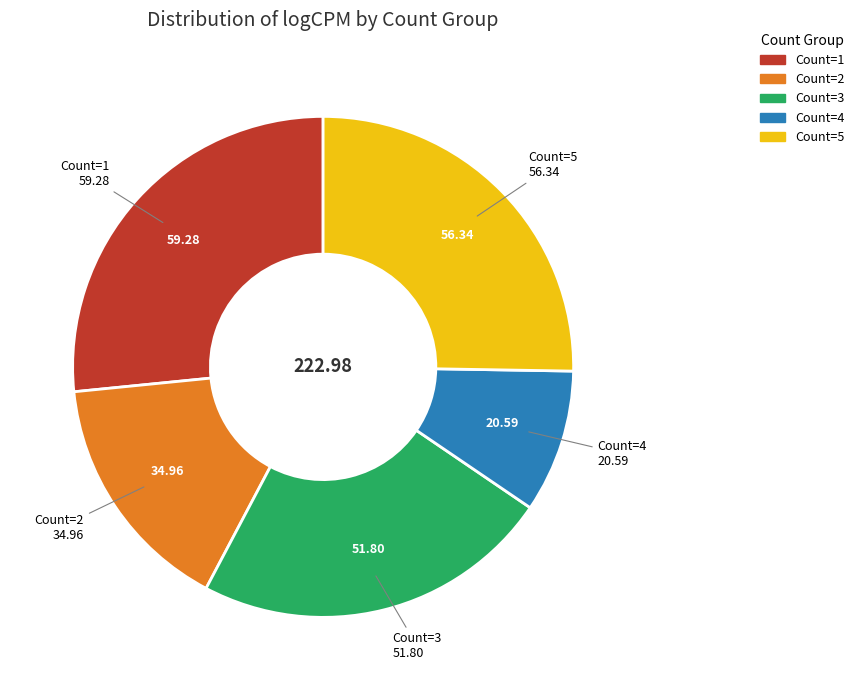

Does any single category account for the majority?

No